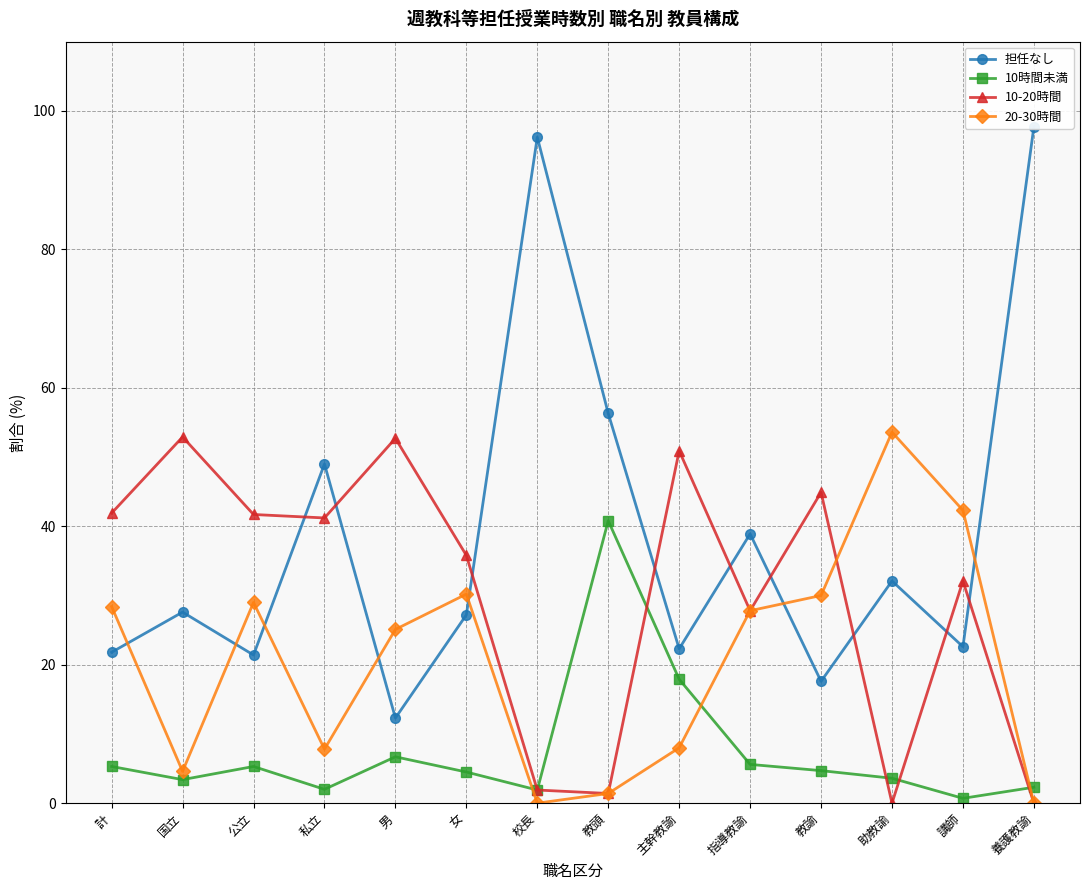

Is this an area chart (filled region under the line)?

No